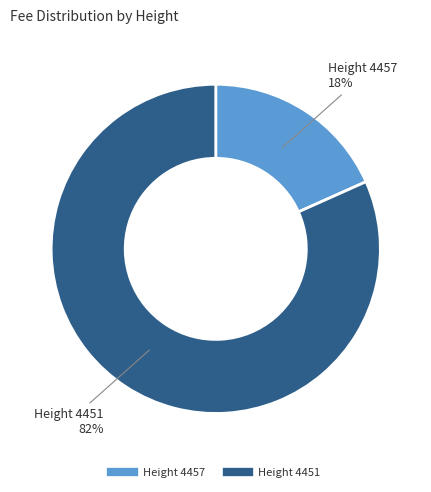

How many slices are in this pie chart?

2